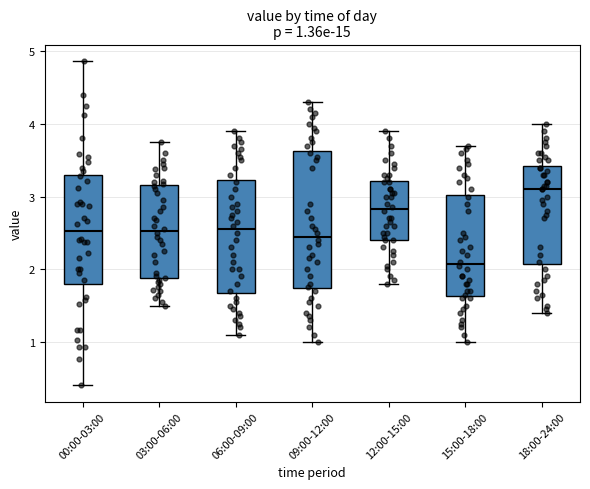

Comparing the boxes themselves (not the whiskers), which one is the tallest?

09:00-12:00